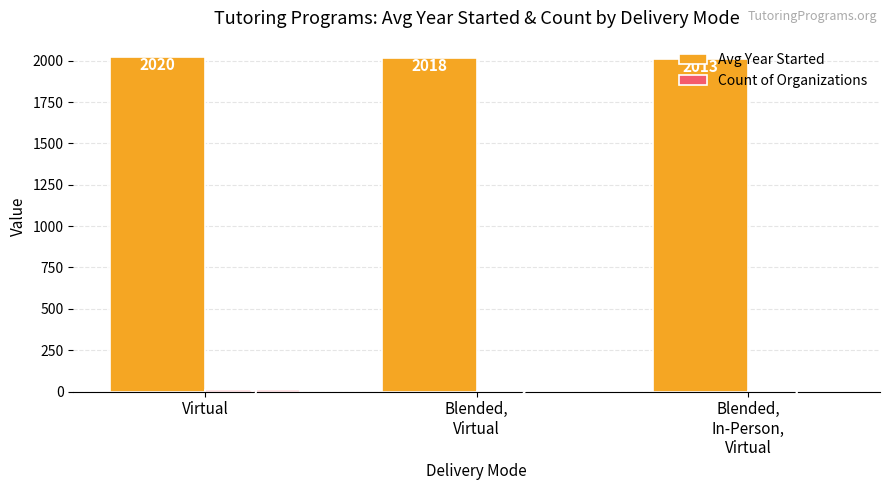

True or false: Avg Year Started has a value of 2020.0 at Virtual.

True